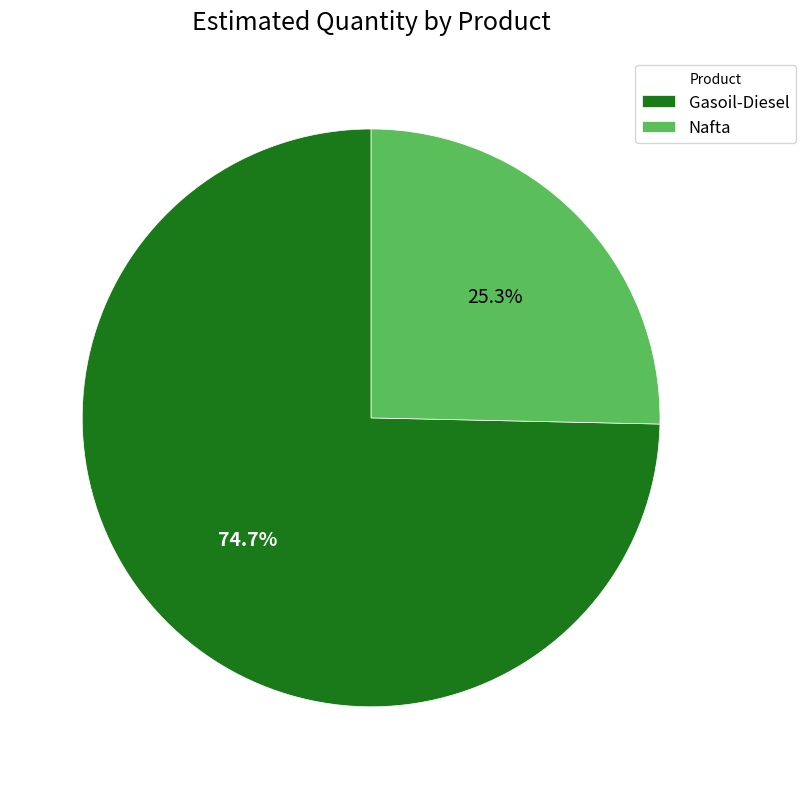

To the nearest percent, what is the difference between the Gasoil-Diesel and Nafta slice percentages?

49%